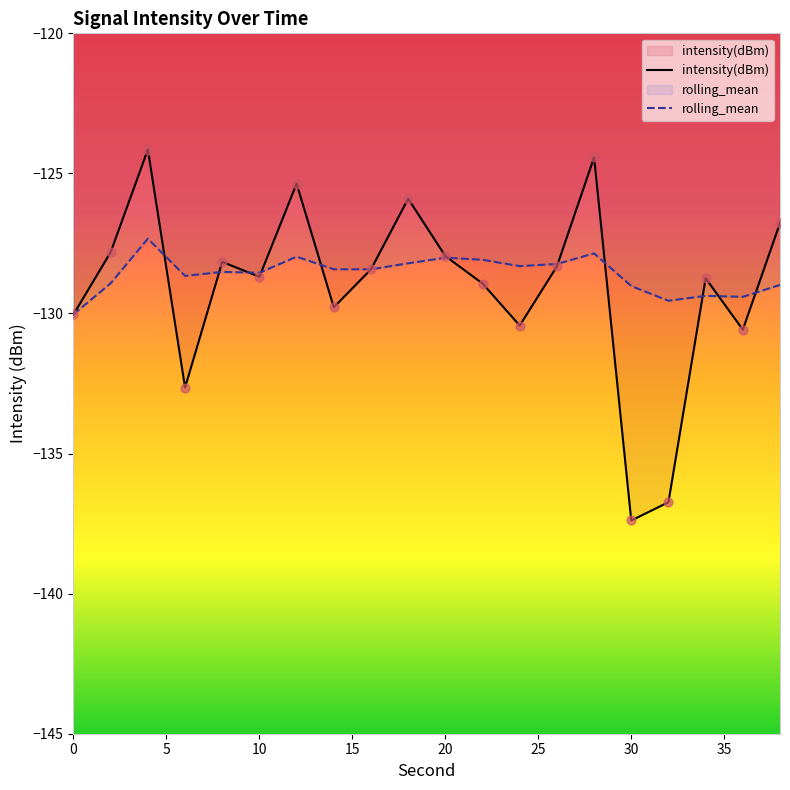

What are all the series names shown in the legend?

intensity(dBm), rolling_mean